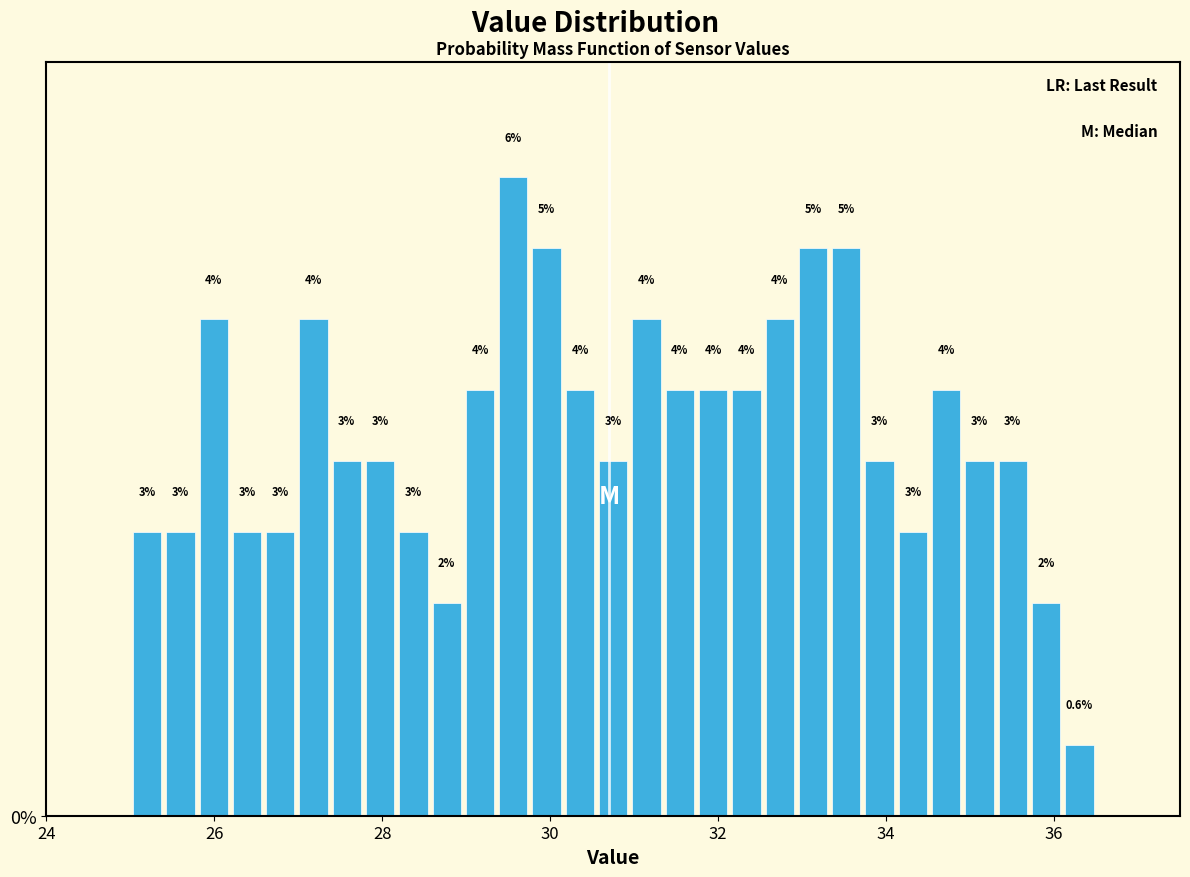

Around what value on the x-axis is the tallest bar? Give the approximate position of its centre, as read against the axis.

29.6